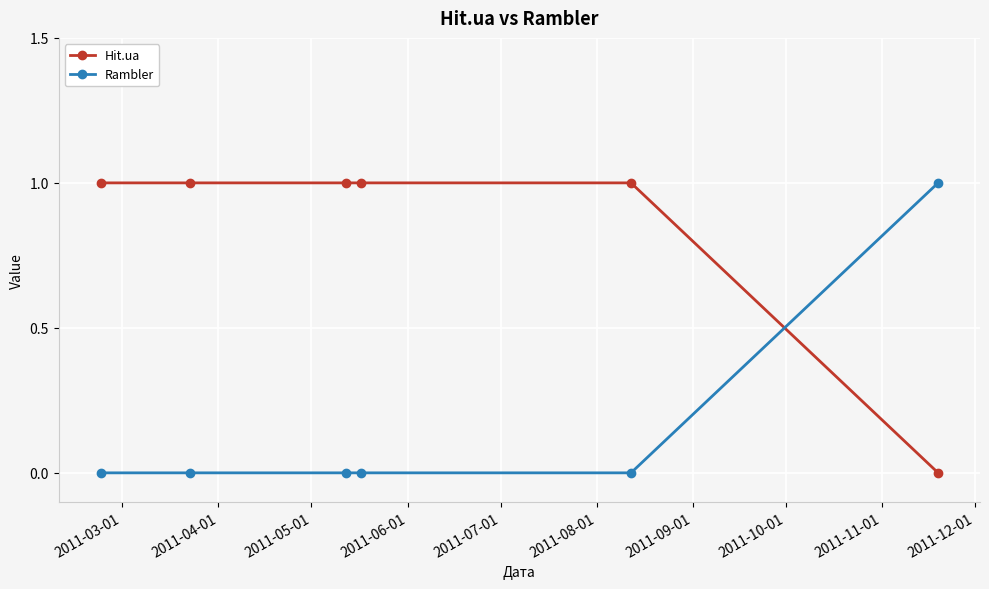

Rank the series by their average value, from lowest to highest.

Rambler, Hit.ua